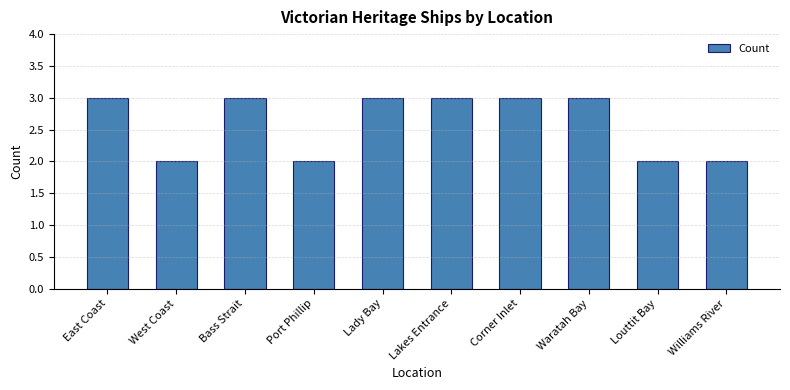

What is the value of the 3rd bar from the left?

3